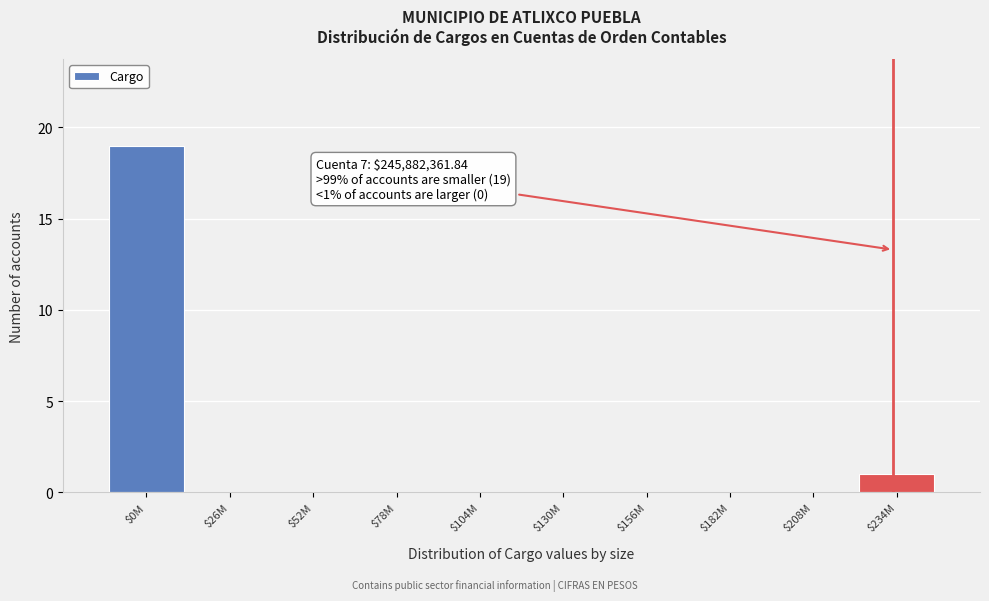

Where is the data nearest to the value 9?

$234M